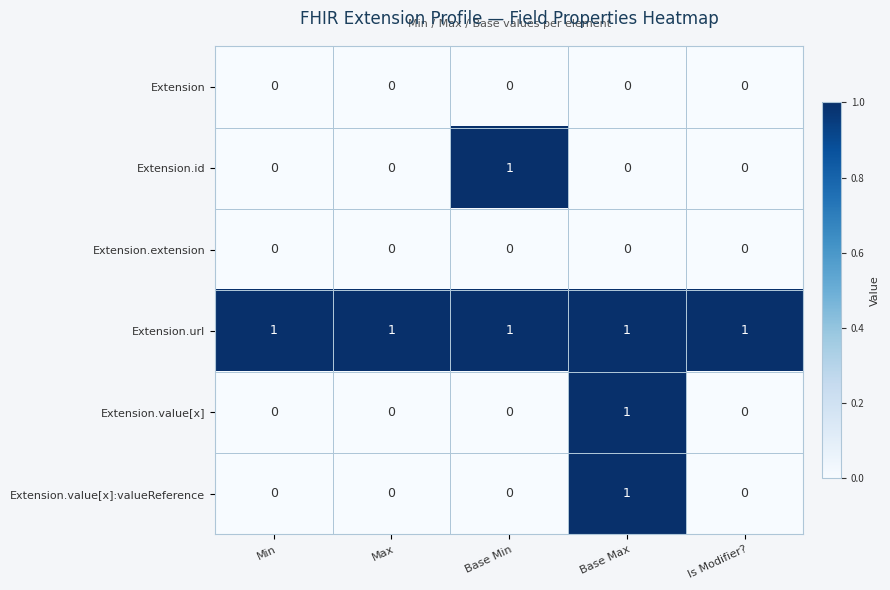

Which series has the largest total across all categories?

Extension.url